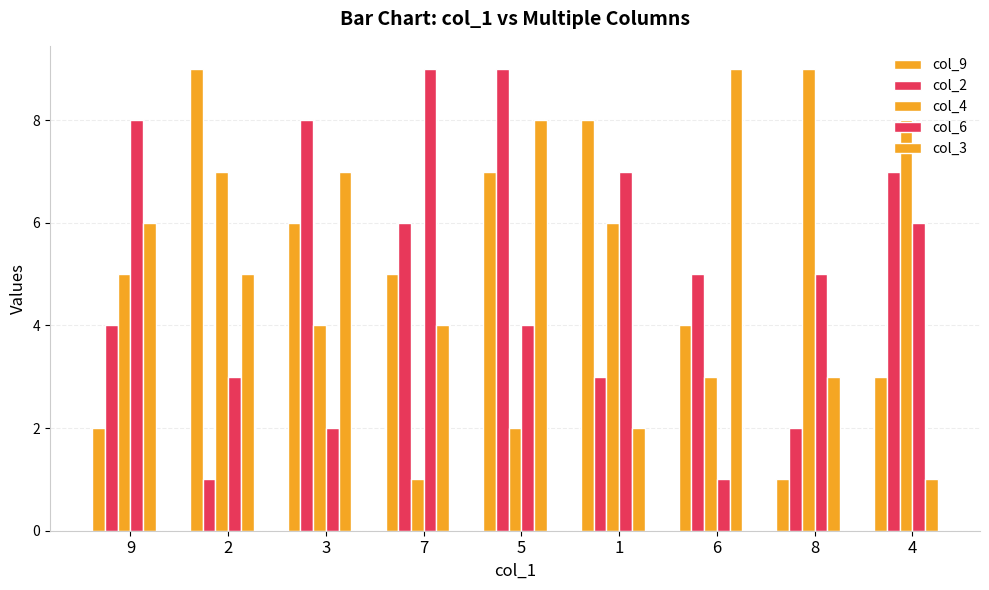

How many bars are there in total?

45